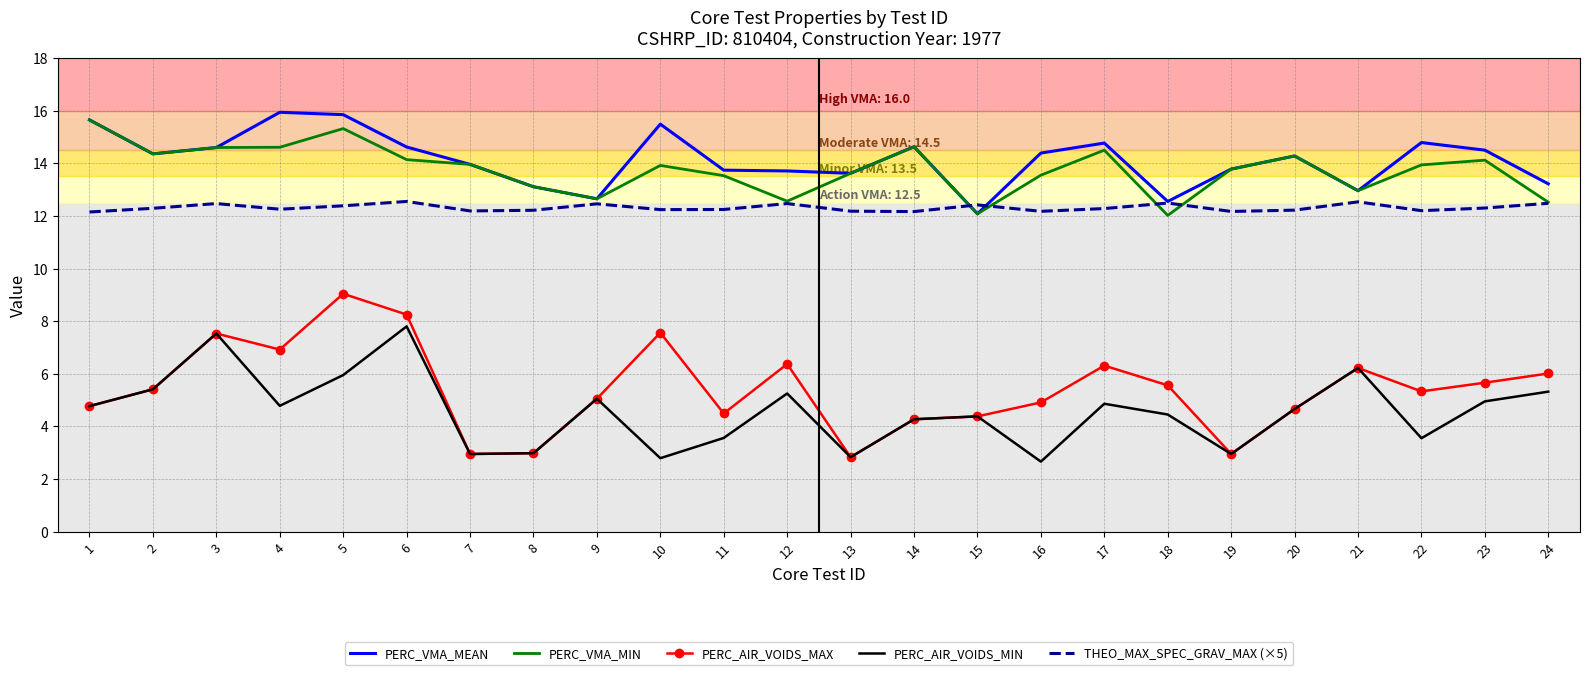

The value of PERC_VMA_MIN at 4 is 14.6. True or false?

True